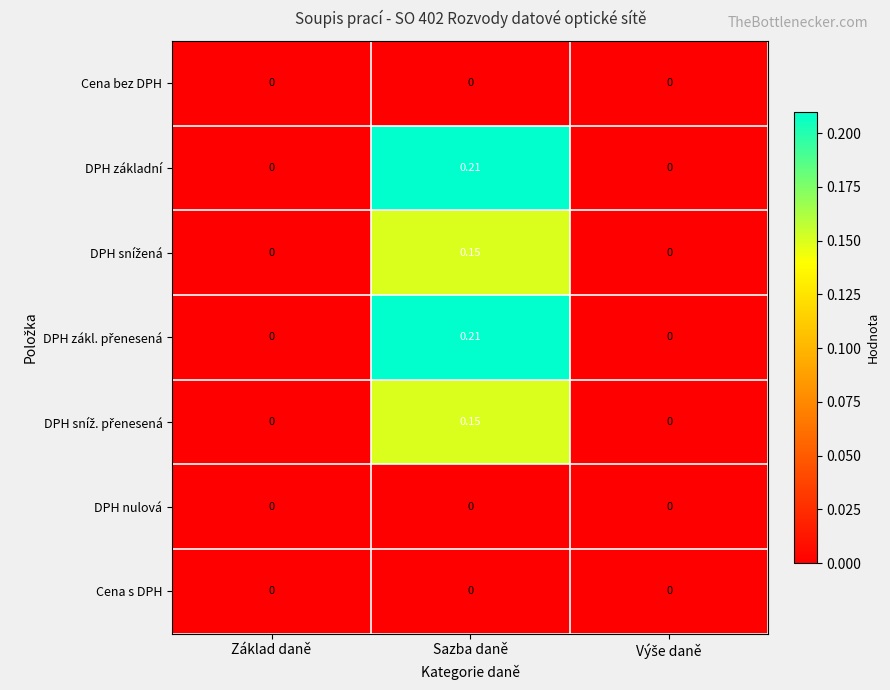

At which category is the sum across all series the highest?

Sazba daně